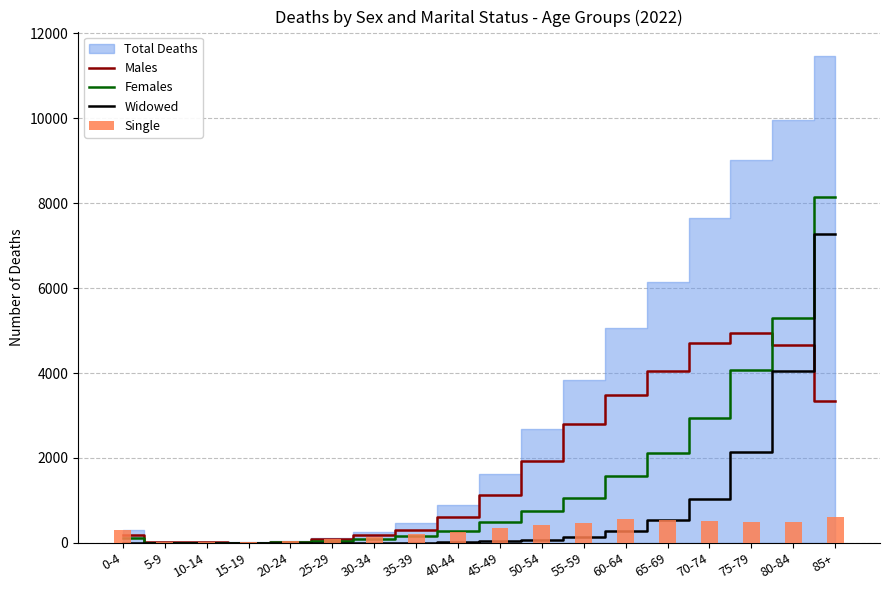

What is the lowest value of the Single series?

13